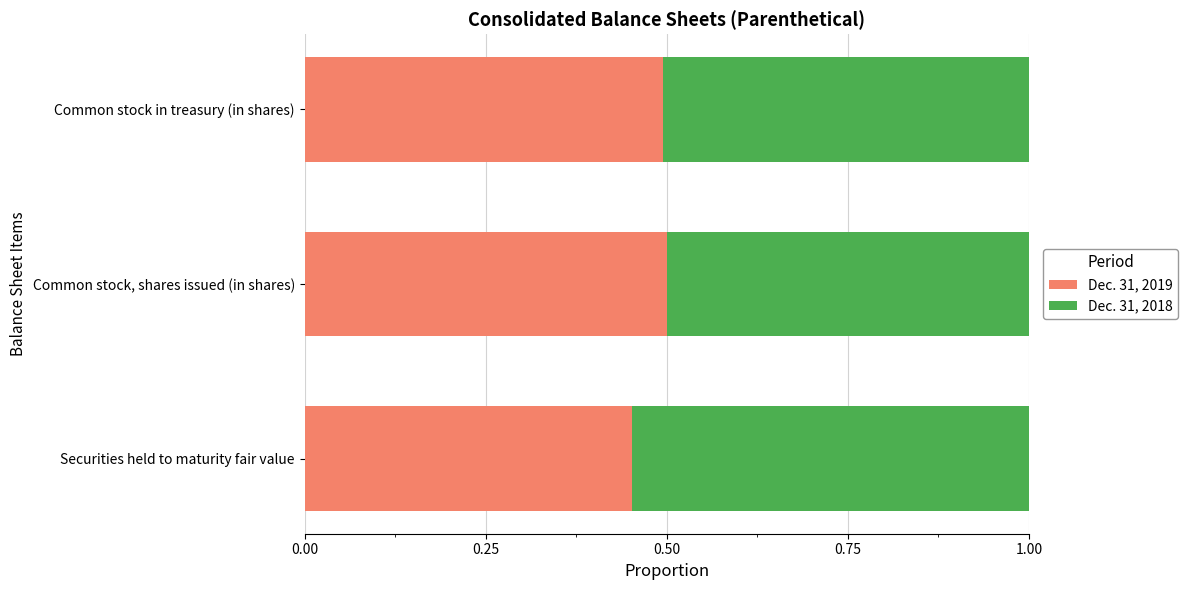

What is the sum of all Dec. 31, 2019 values?

1.4